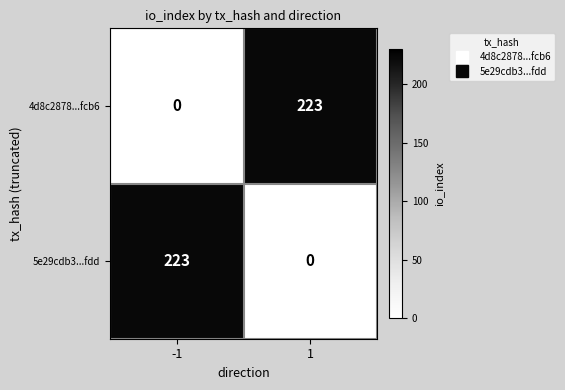

How many categories are shown in the chart?

2